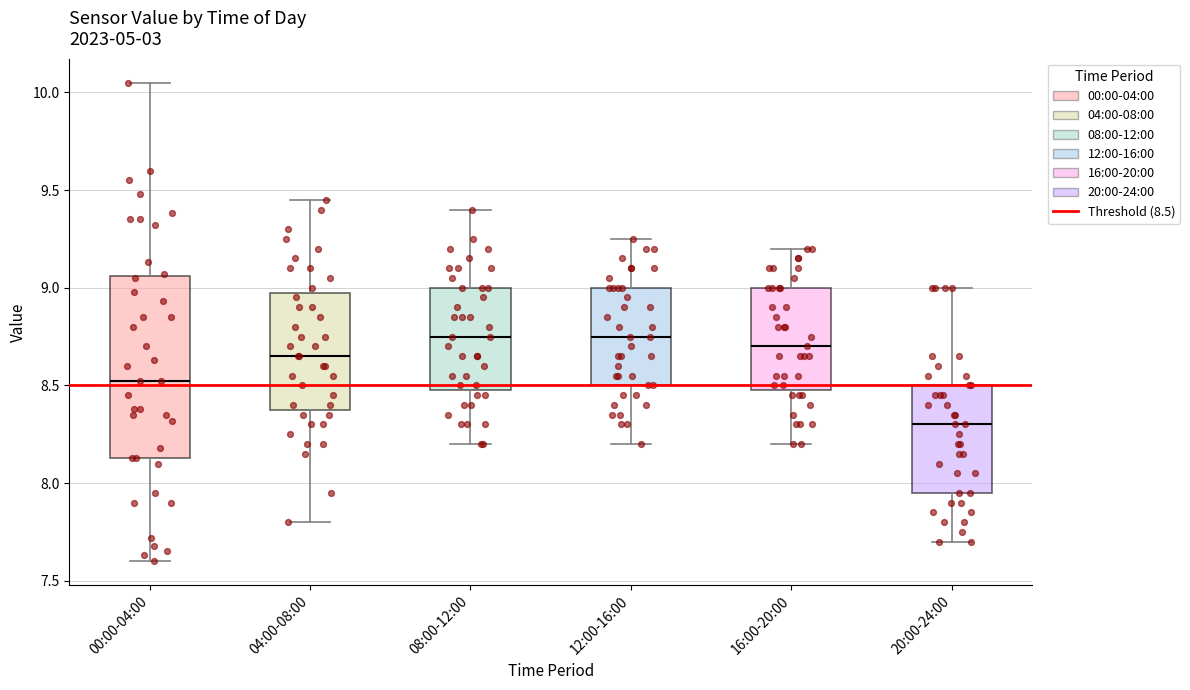

Which box is the tallest, from its lower edge to its upper edge?

00:00-04:00